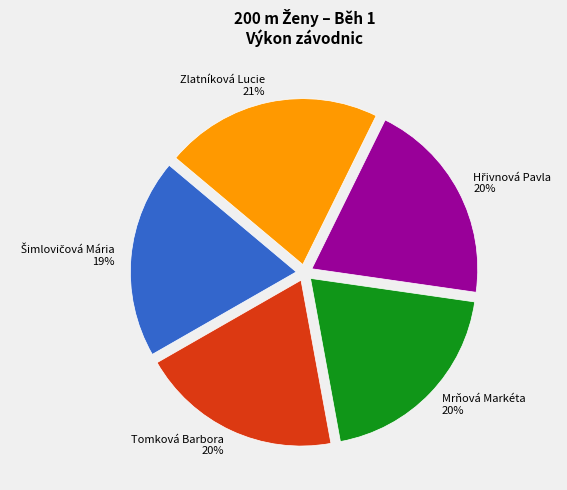

The Mrňová Markéta slice represents 20% of the pie. True or false?

True